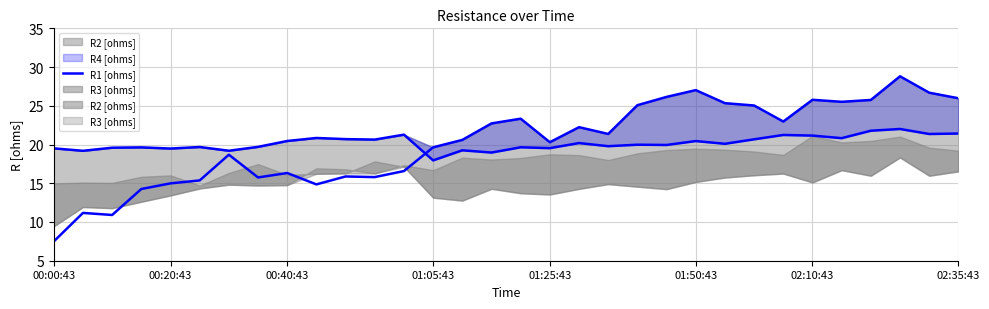

Which has a higher value, 25 or 10?

25